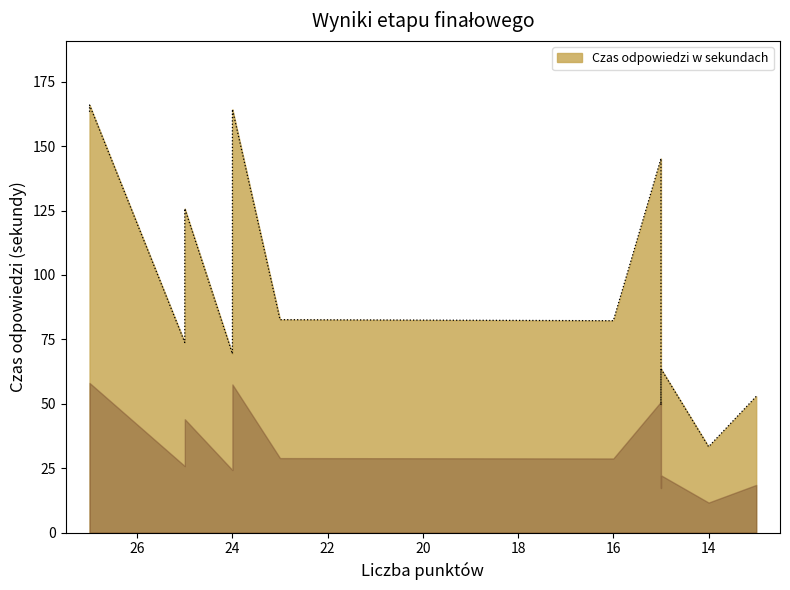

Reading left to right, what are all the values shown in this chart?

163.2	165.9	73.8	125.8	69.4	133.9	164.3	82.6	82.2	49.5	63.6	145.2	33.3	52.9